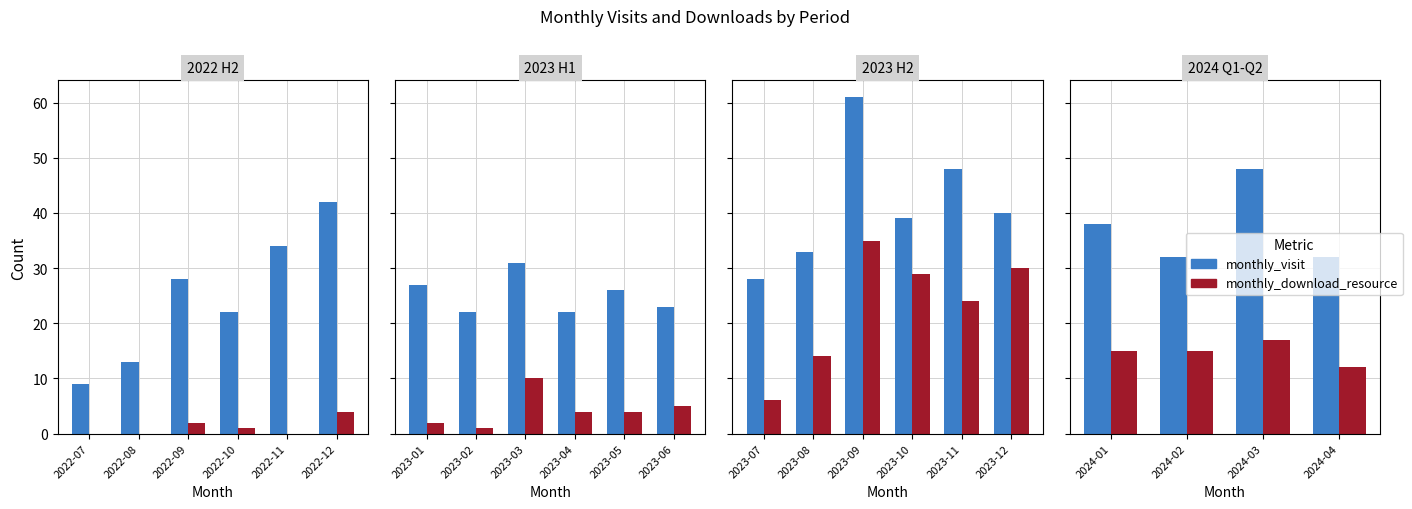

Rank the series by their maximum value, from lowest to highest.

monthly_download_resource, monthly_visit